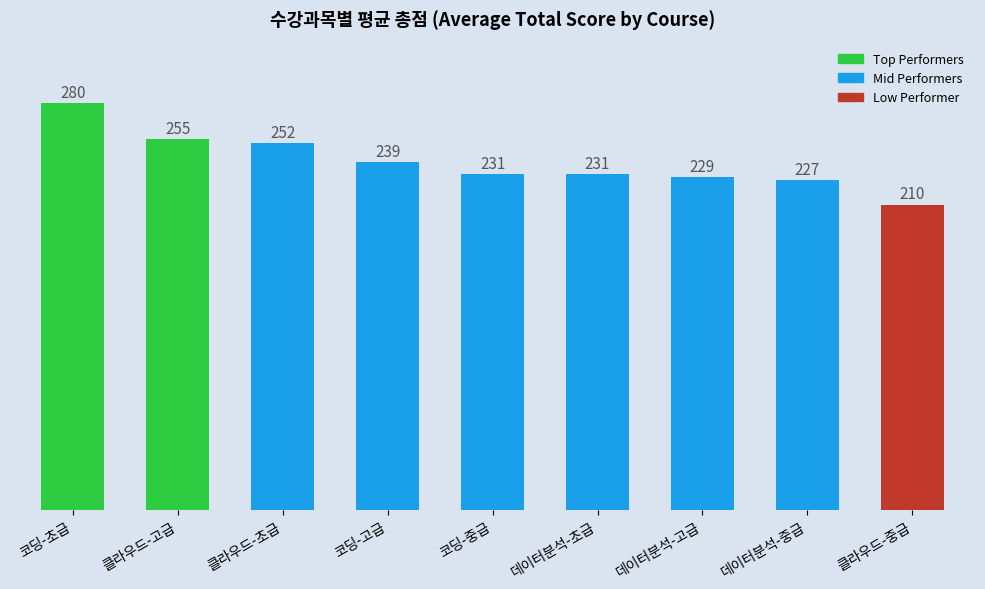

What is the maximum value shown in the chart?

280